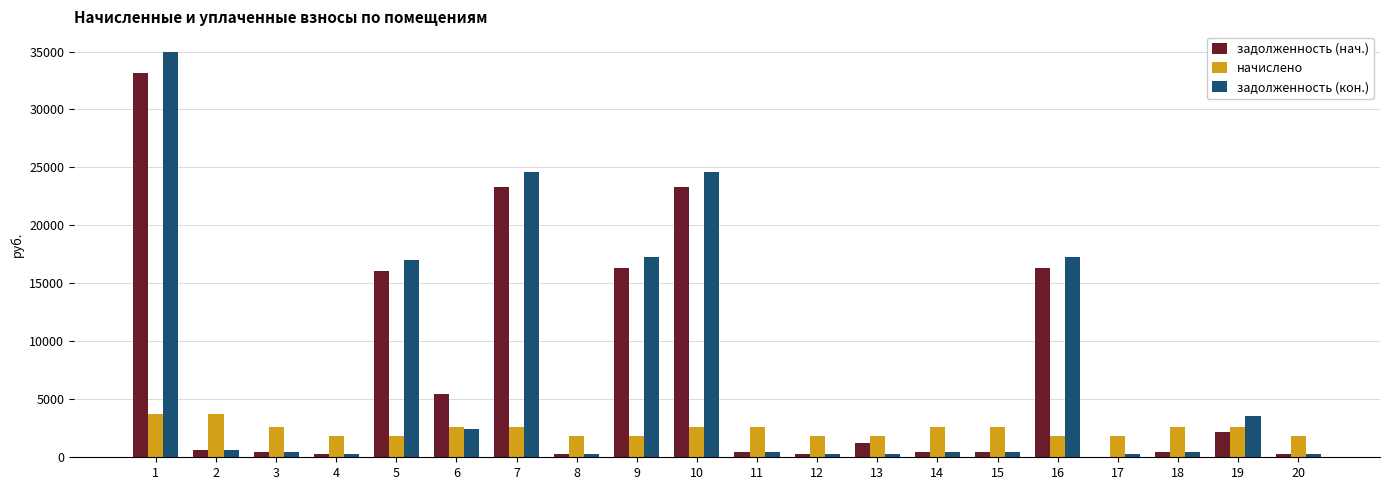

The начислено series shows 1844.6 at 13. True or false?

True